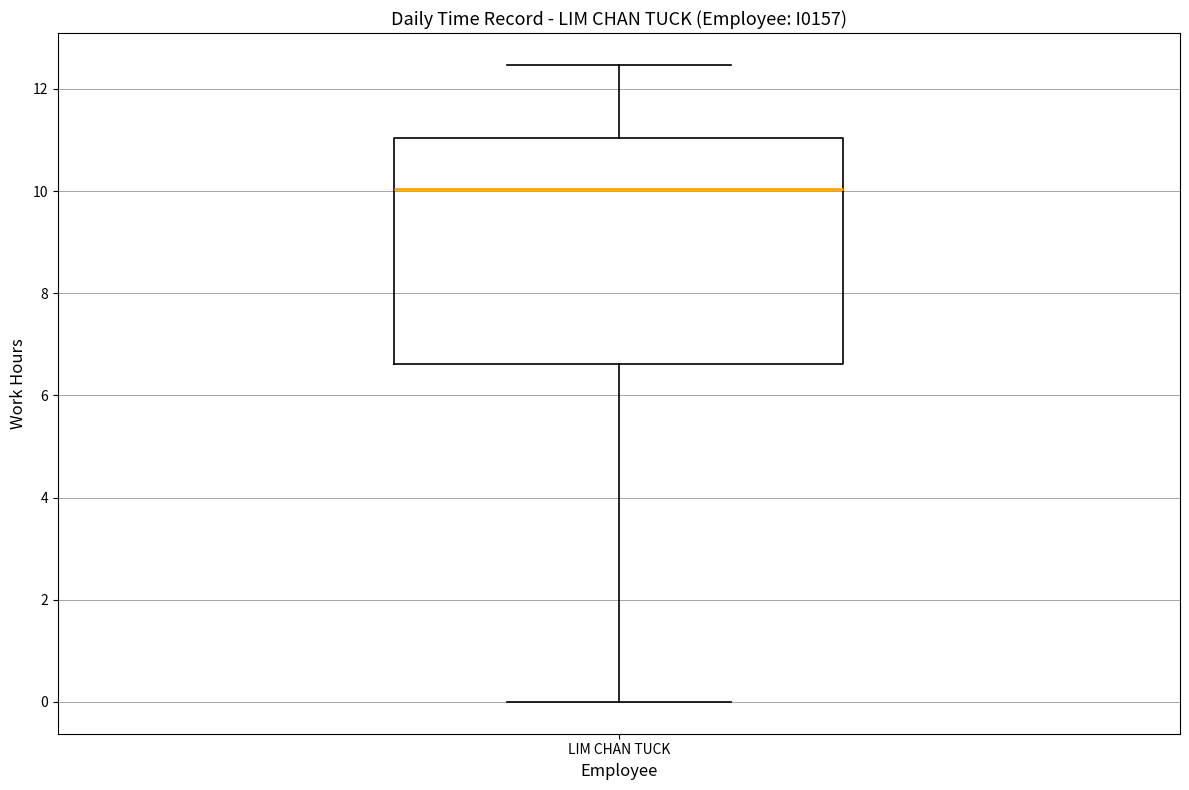

Transcribe this box plot: give where the median line is, the range the box spans, and where the two whiskers end, as read against the y-axis. The values are not printed on the chart, so give them approximately, as read against the axis.

median 10.0, box 6.6 to 11.0, whiskers 0.0 to 12.4